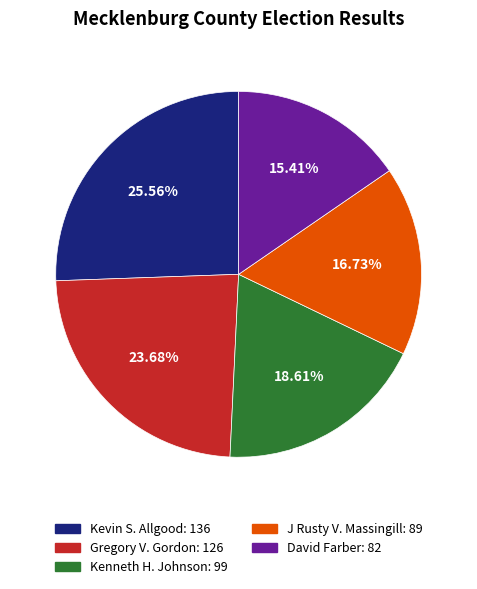

Rank the categories by value from lowest to highest.

David Farber, J Rusty V. Massingill, Kenneth H. Johnson, Gregory V. Gordon, Kevin S. Allgood